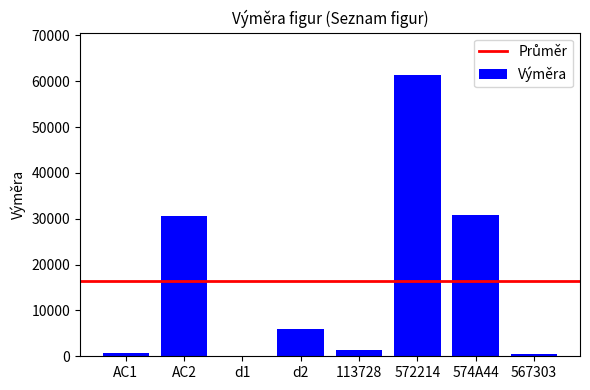

What is the sum of all values?

131394.5